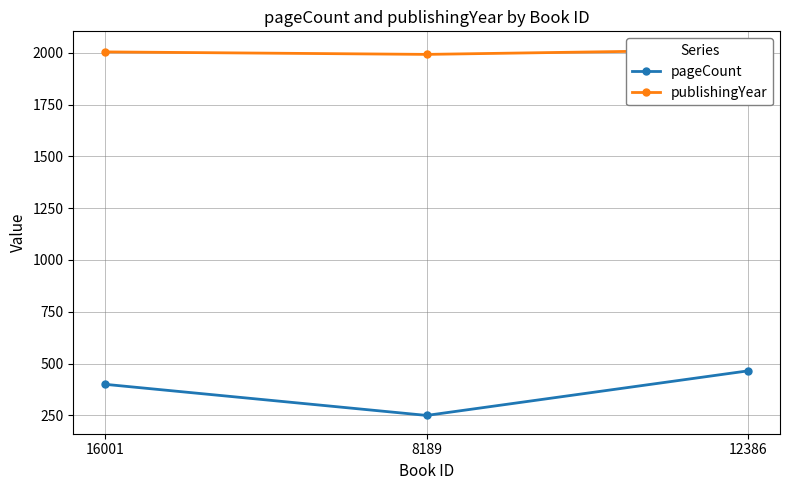

What is the average value of the pageCount series?

372